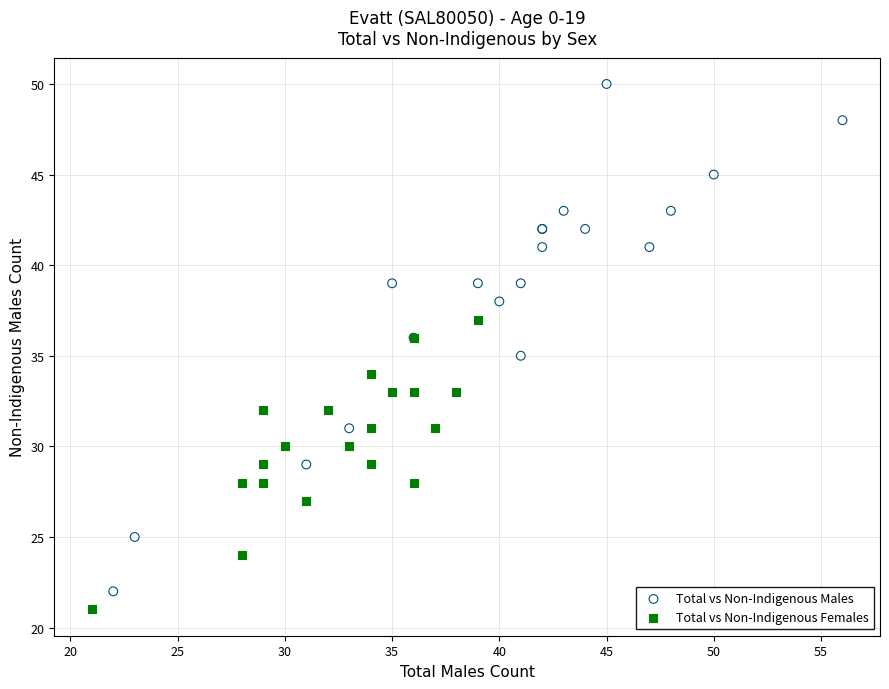

What are all the series names shown in the legend?

Total vs Non-Indigenous Males, Total vs Non-Indigenous Females